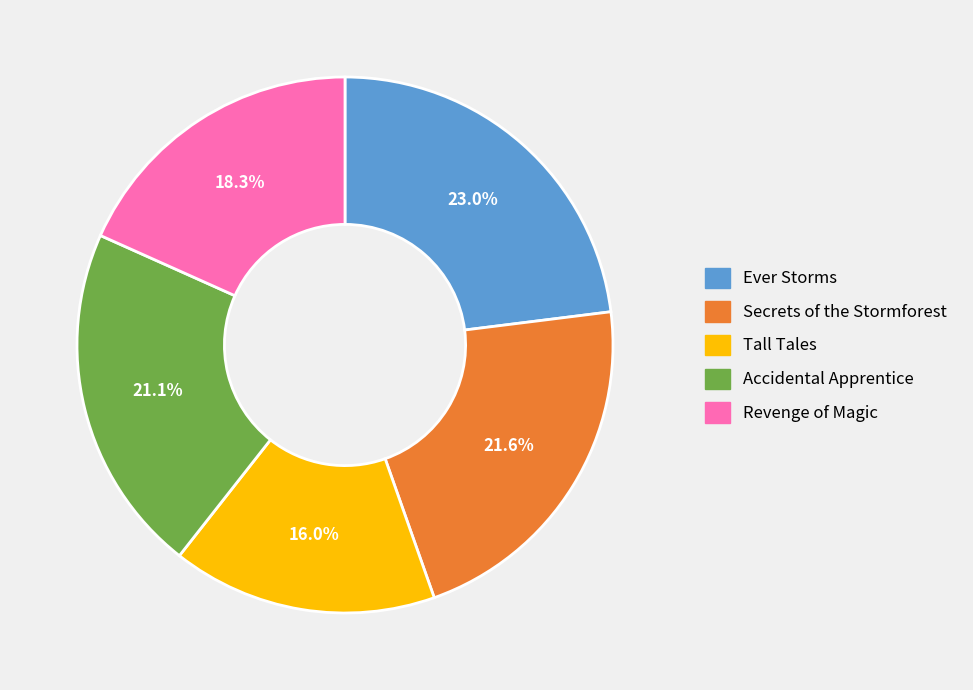

Combined, what portion of the pie is Accidental Apprentice and Tall Tales?

37.1%